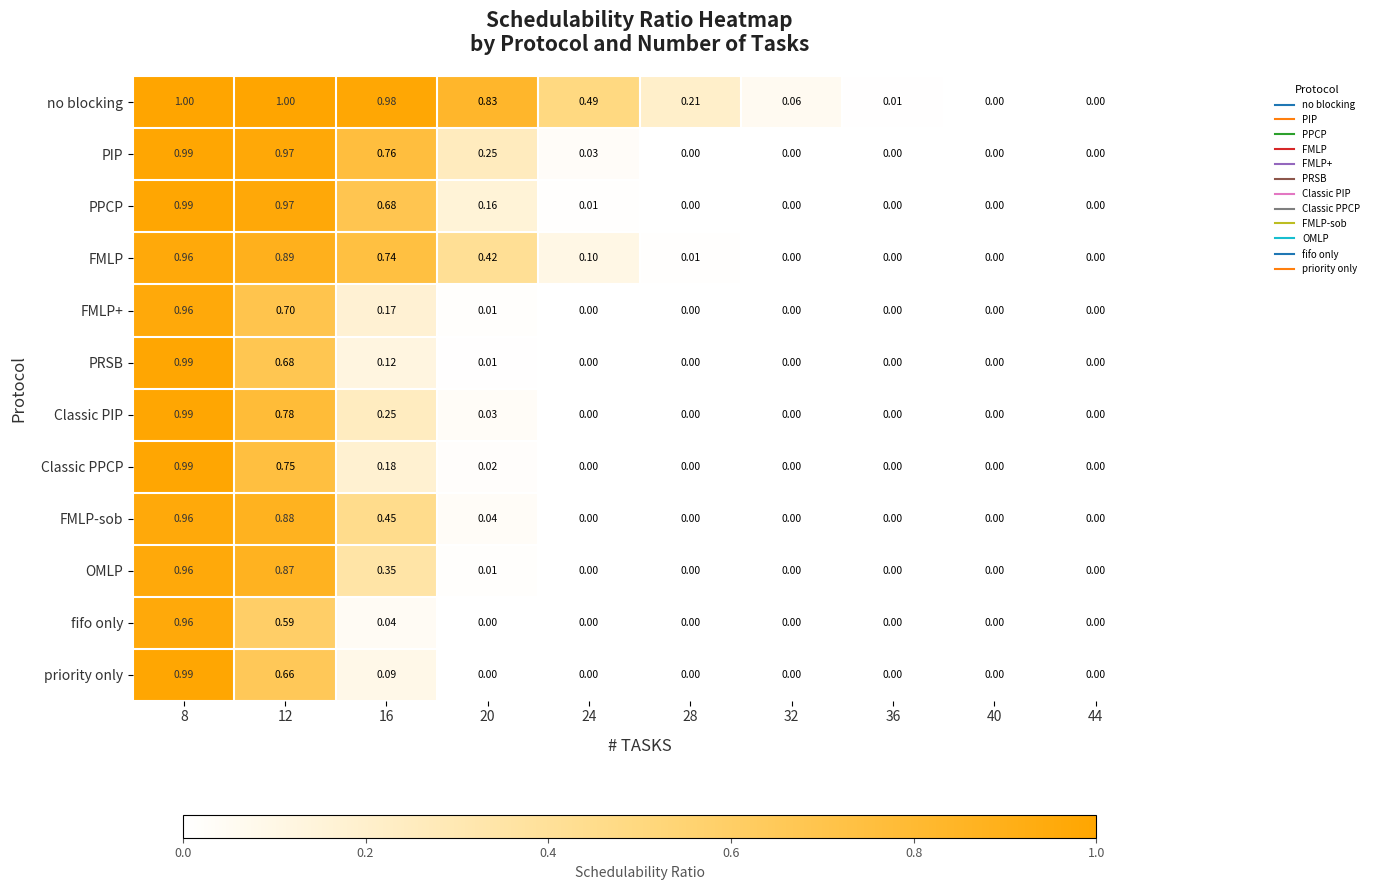

Which series changed the most between 32 and 40?

no blocking